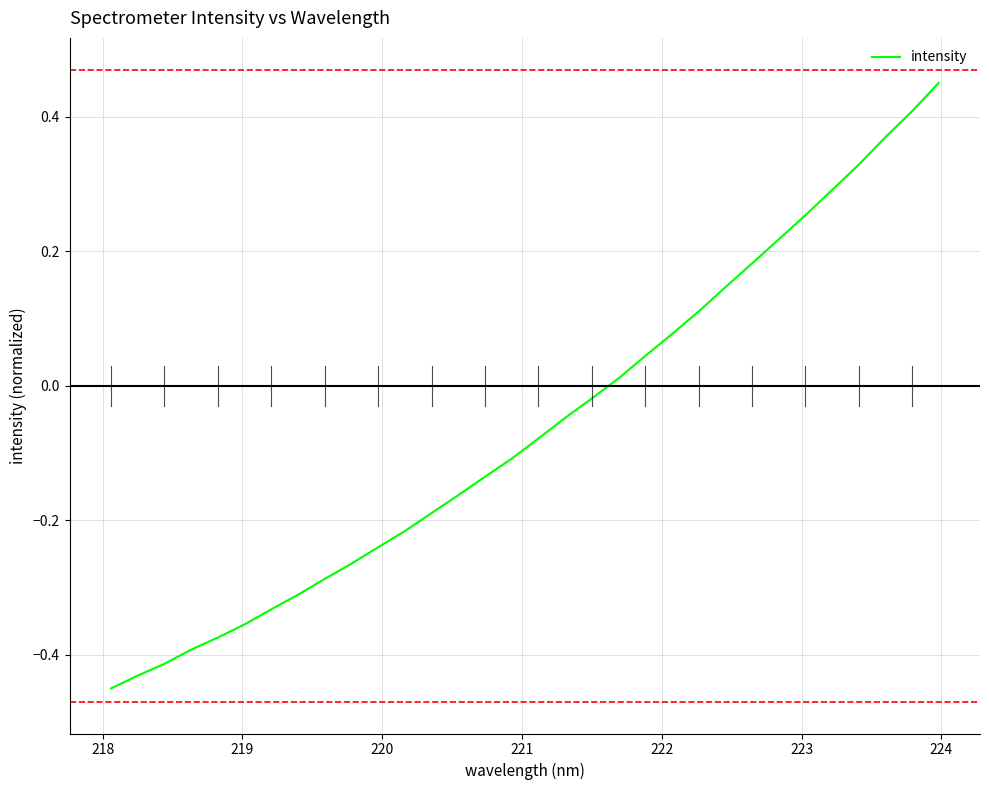

What is the difference between the maximum and minimum values?

0.9